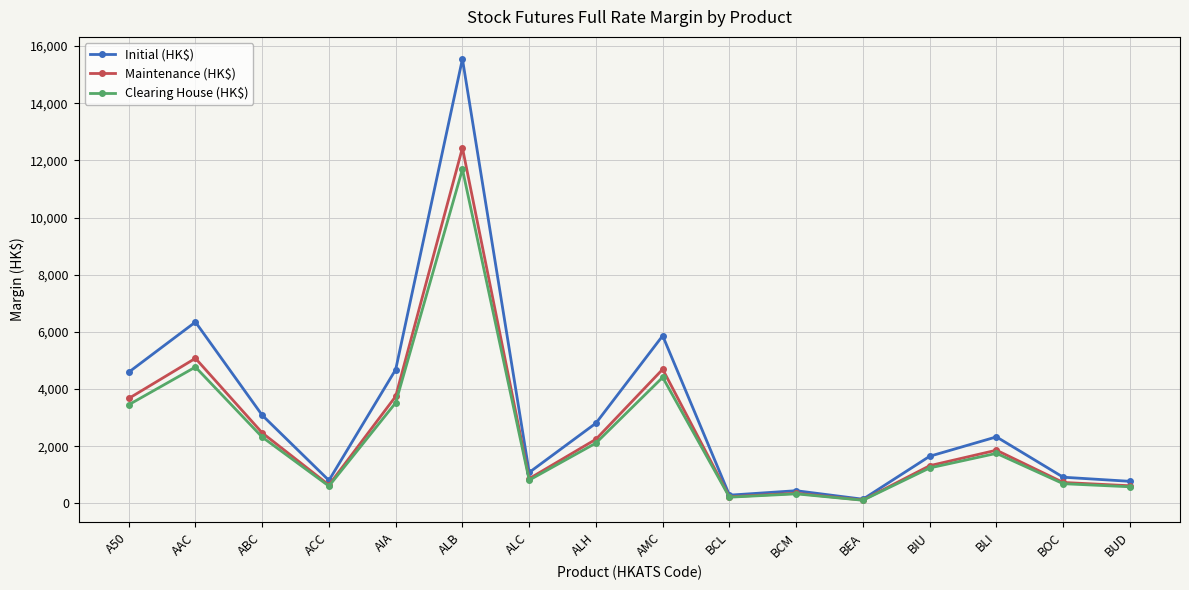

Between ABC and ALC, which series saw the biggest shift?

Initial (HK$)